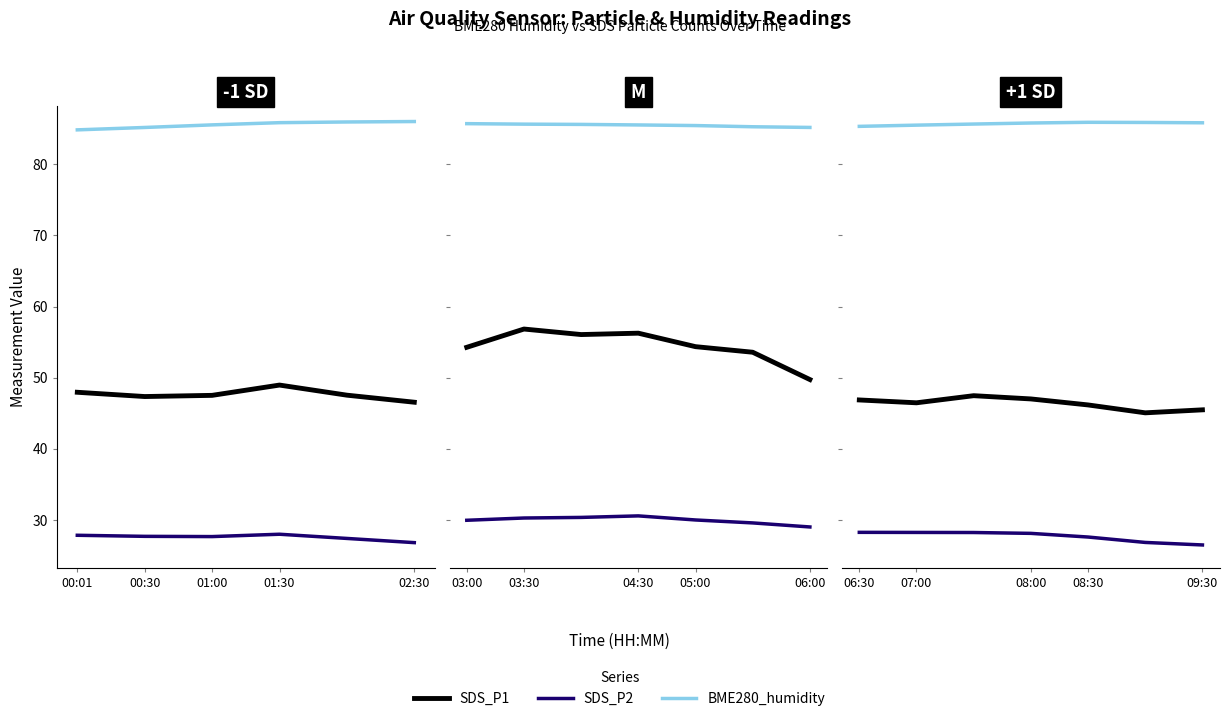

What is the sum of the SDS_P2 values at 5 and 01:00?

55.1